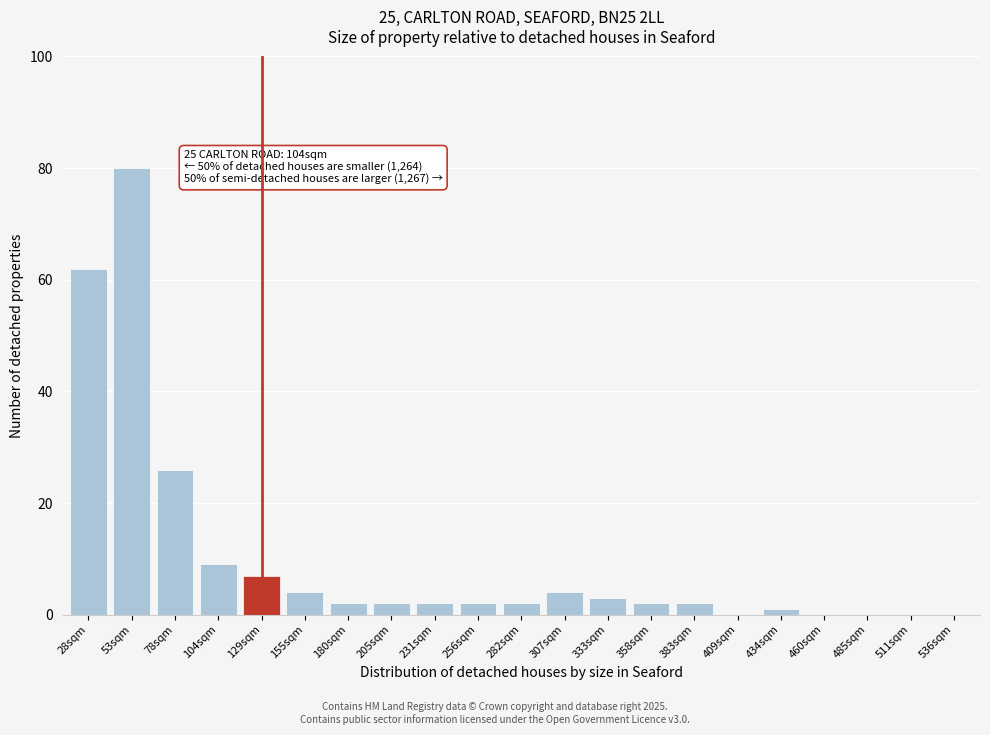

Reading right to left, what are all the values shown in this chart?

536sqm=0	511sqm=0	485sqm=0	460sqm=0	434sqm=1	409sqm=0	383sqm=2	358sqm=2	333sqm=3	307sqm=4	282sqm=2	256sqm=2	231sqm=2	205sqm=2	180sqm=2	155sqm=4	129sqm=7	104sqm=9	78sqm=26	53sqm=80	28sqm=62